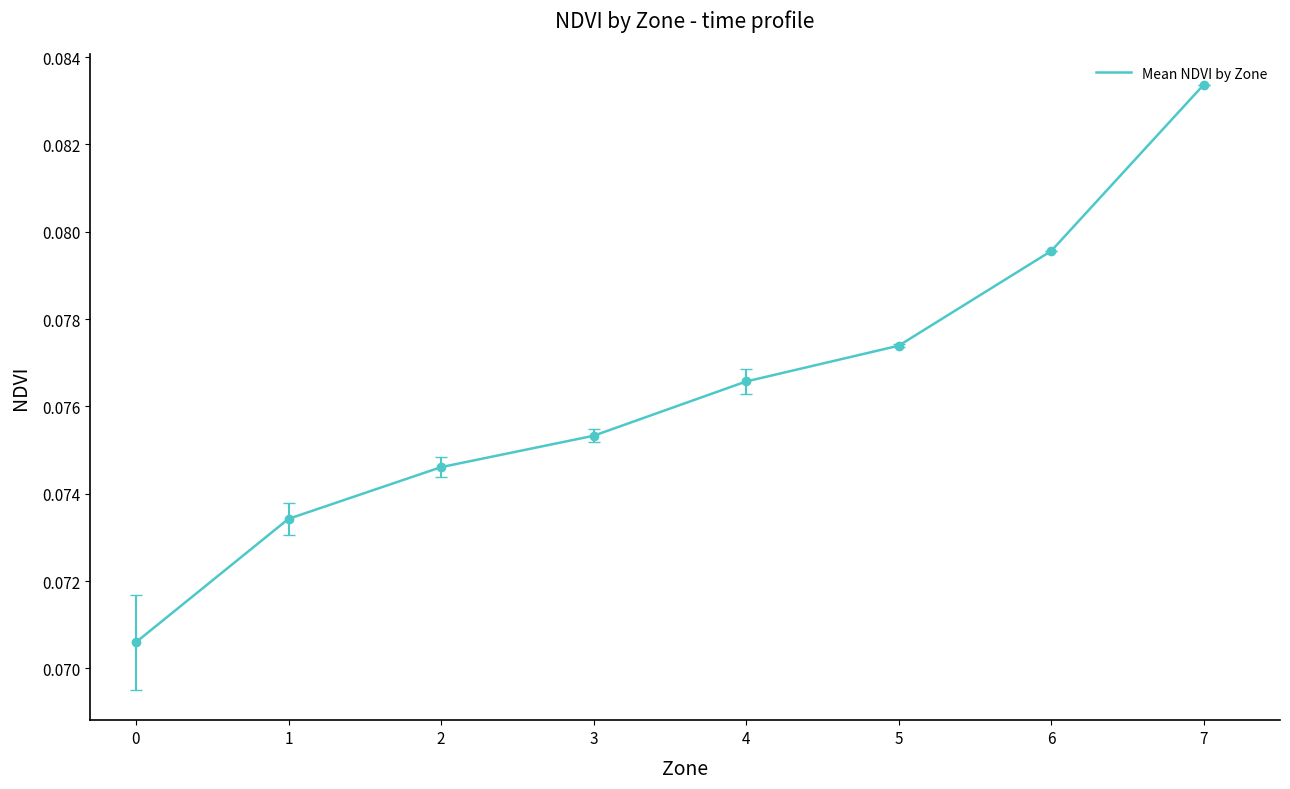

The chart shows a value of 0.0 at 0. True or false?

False